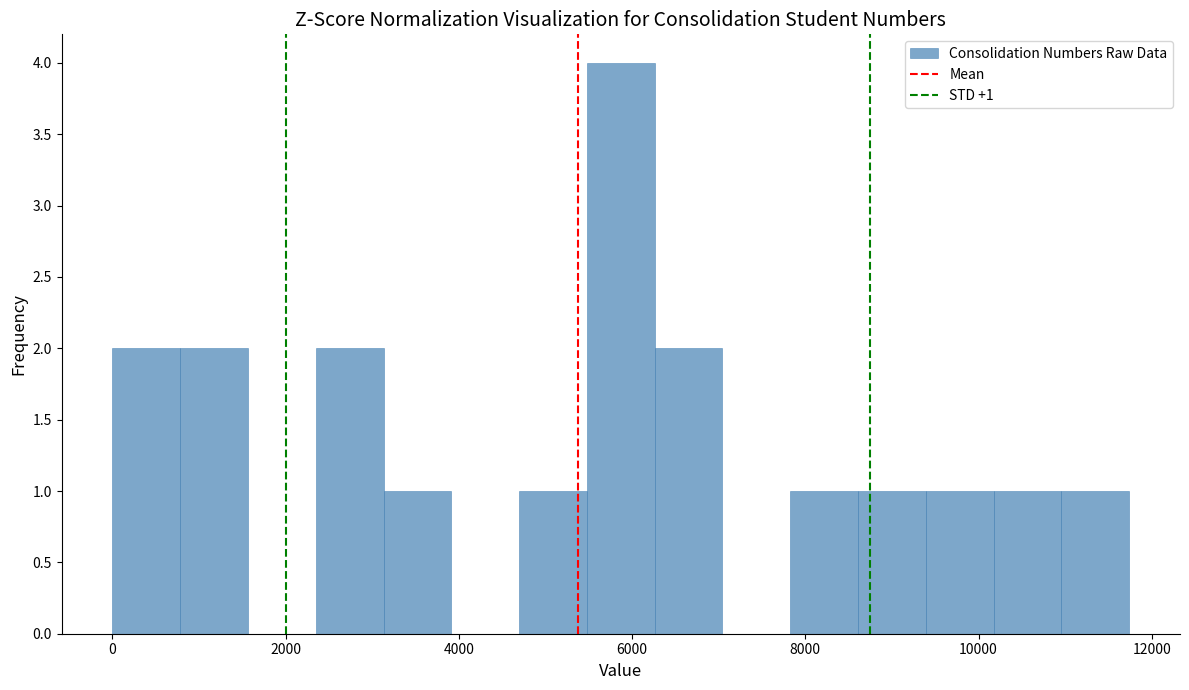

Read against the x-axis, roughly where is the centre of the tallest bar?

5800